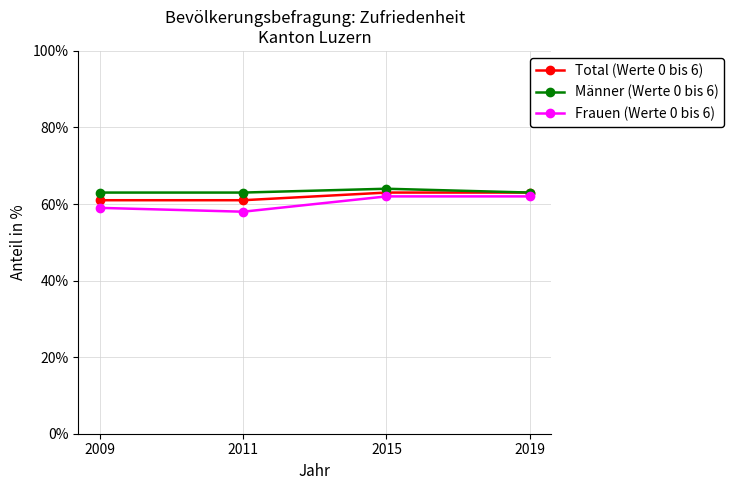

Rank the series by their average value, from highest to lowest.

Männer (Werte 0 bis 6), Total (Werte 0 bis 6), Frauen (Werte 0 bis 6)